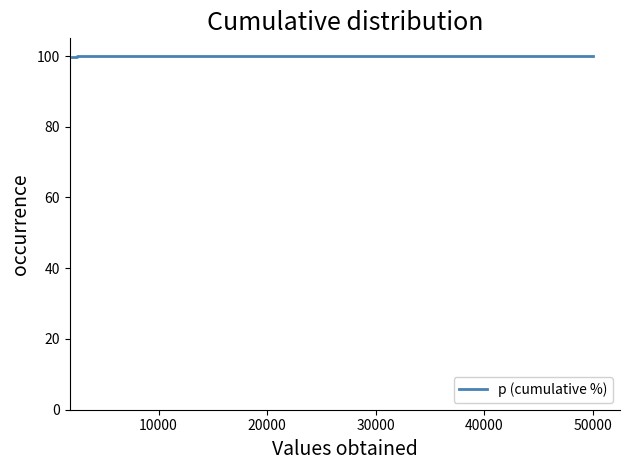

Does the chart display data point markers on the line(s)?

No